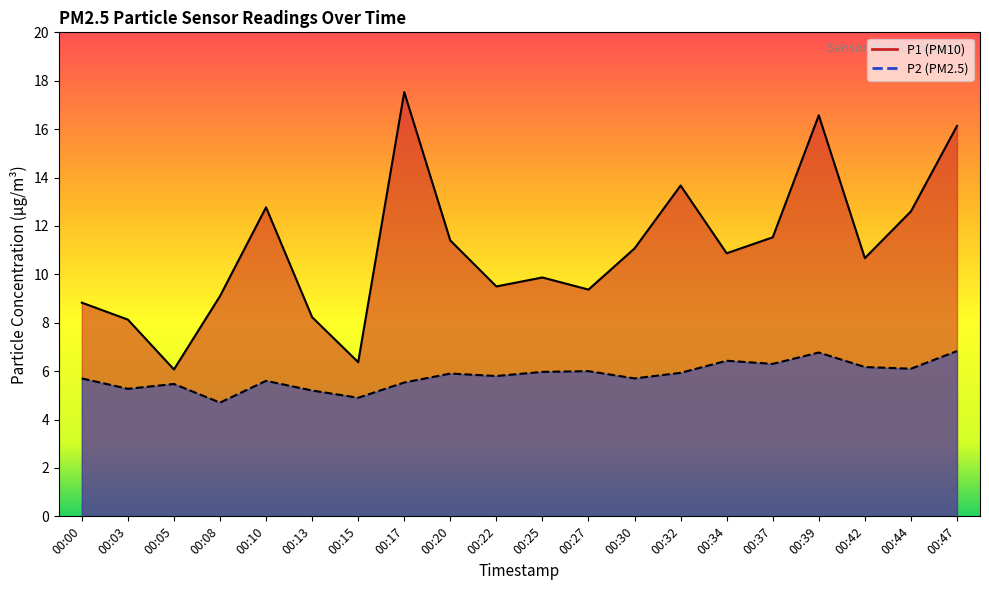

What is the greatest value displayed?

17.5